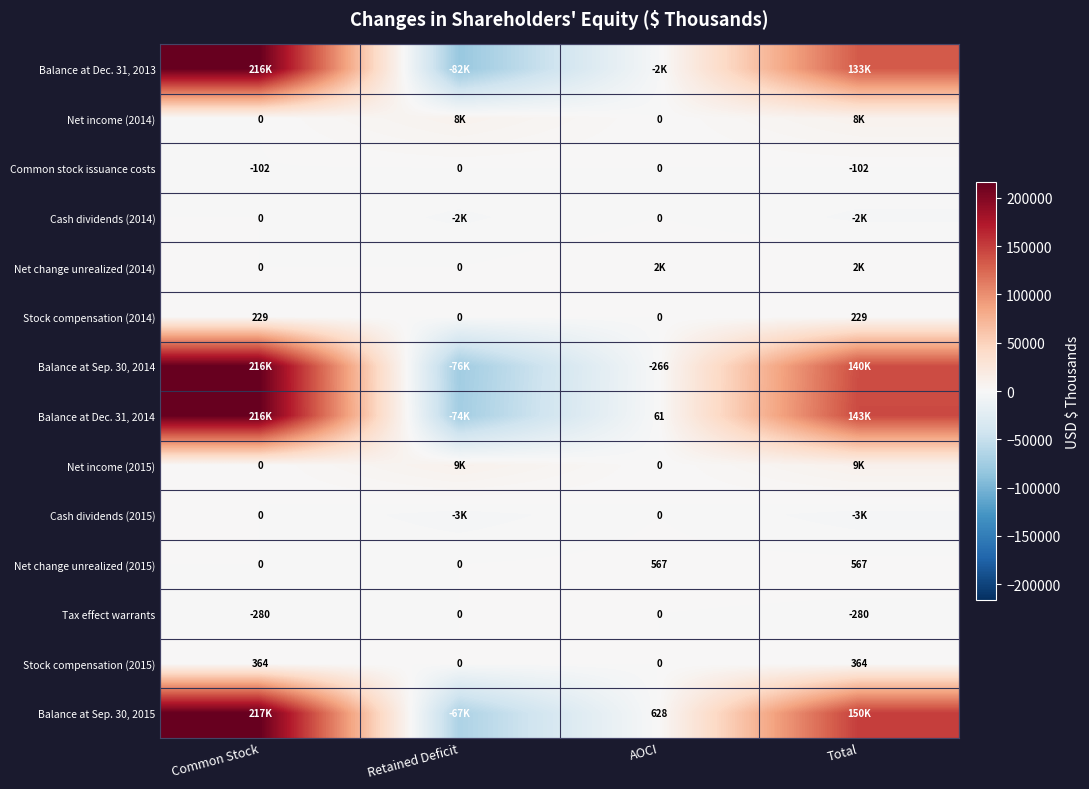

What is the difference between the highest and lowest values at Common Stock?

216824